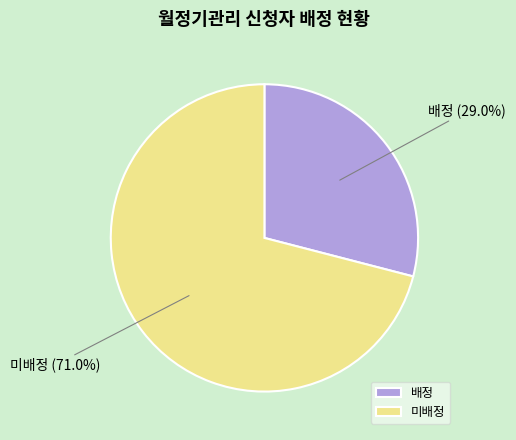

To the nearest percent, what is the average slice percentage?

50%